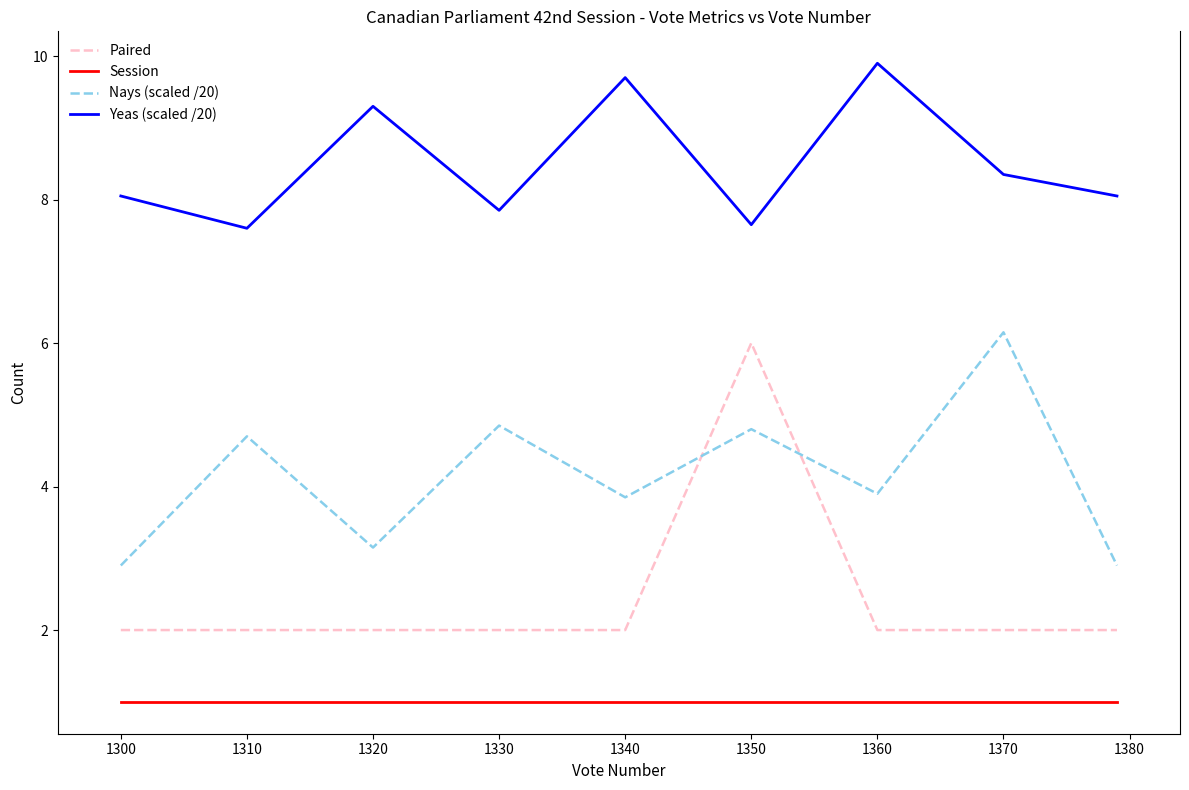

Which series has the widest spread of values?

Paired